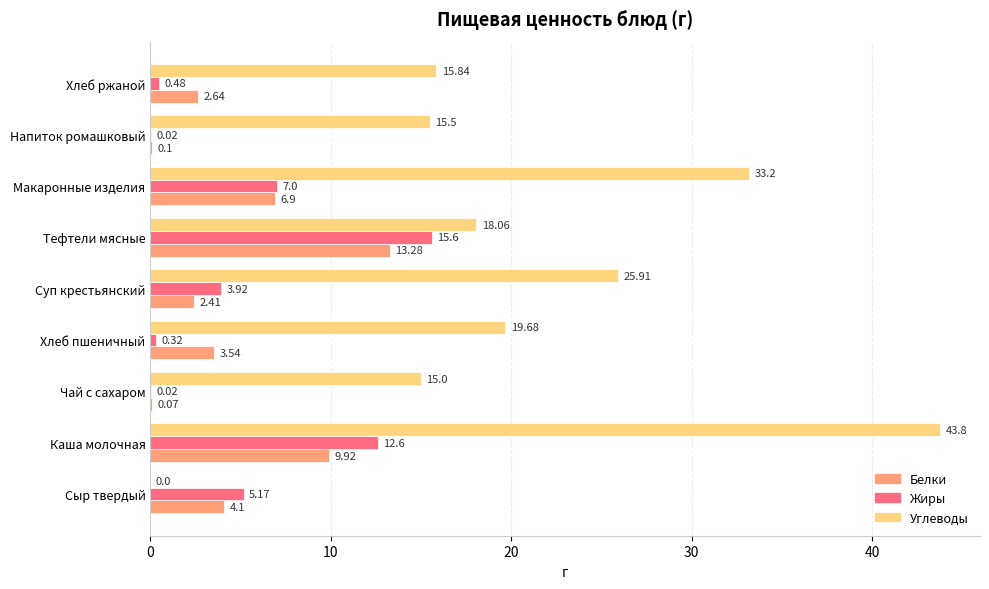

Is the value of Углеводы at Напиток ромашковый greater than the value of Белки at Каша молочная?

Yes